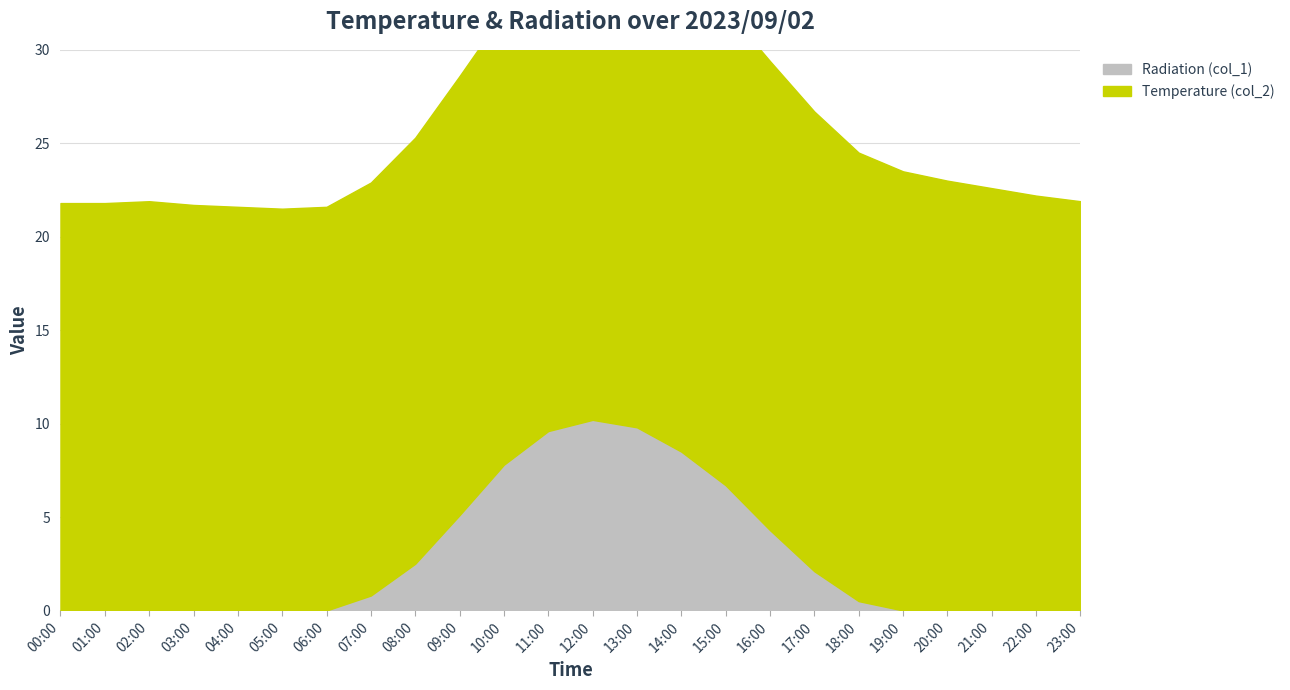

How many positive values are there?

12